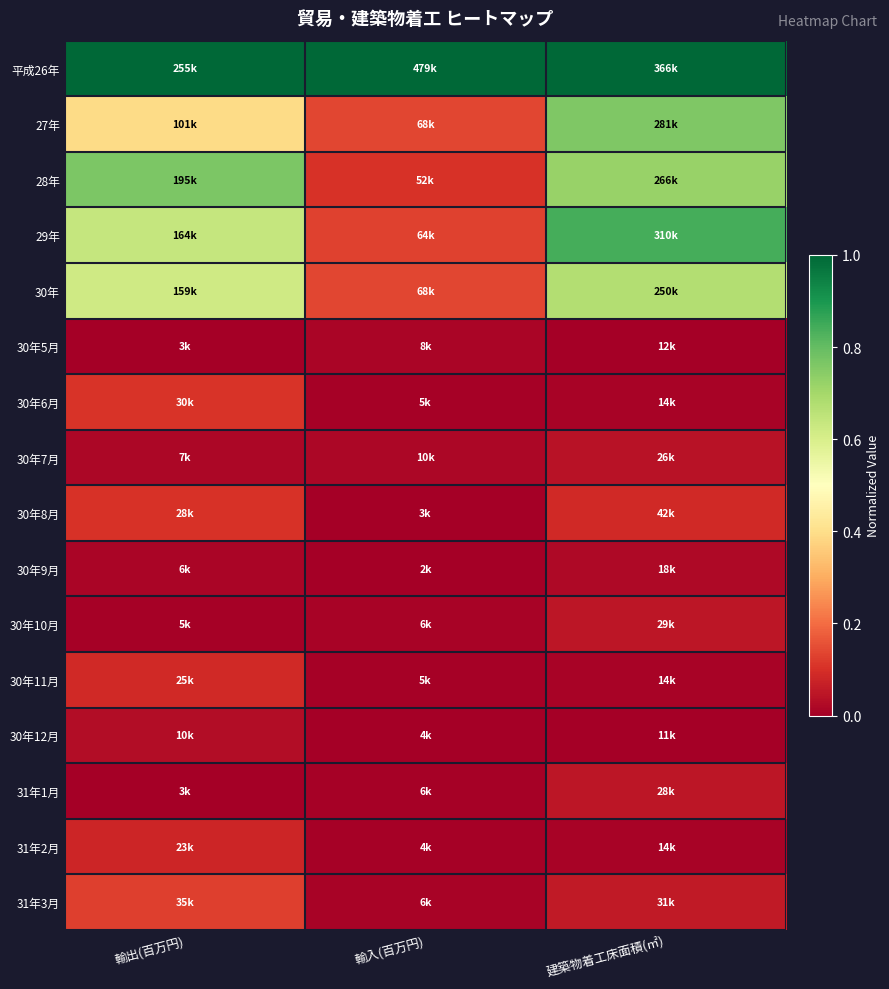

How many categories are shown in the chart?

3